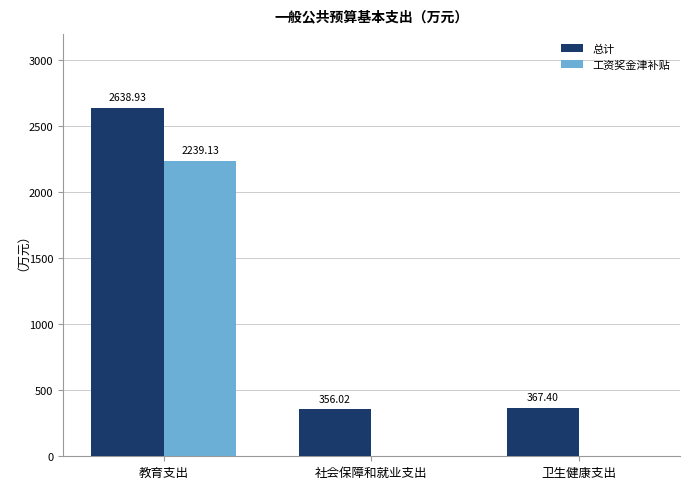

What is the average value of the 工资奖金津补贴 series?

746.4